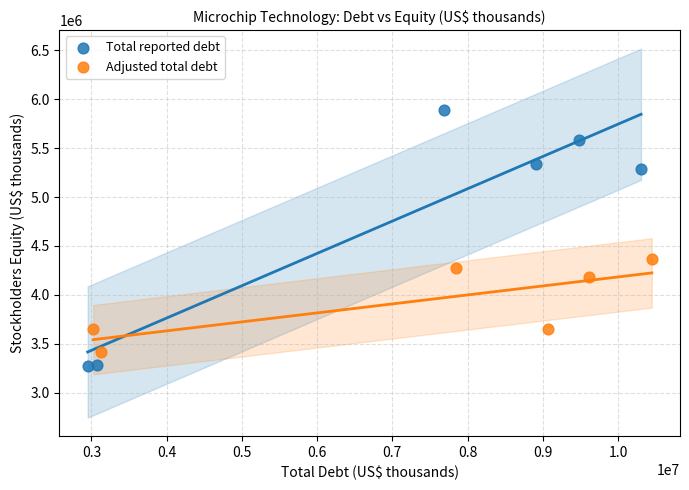

Which series has the widest spread of Y values?

Total reported debt